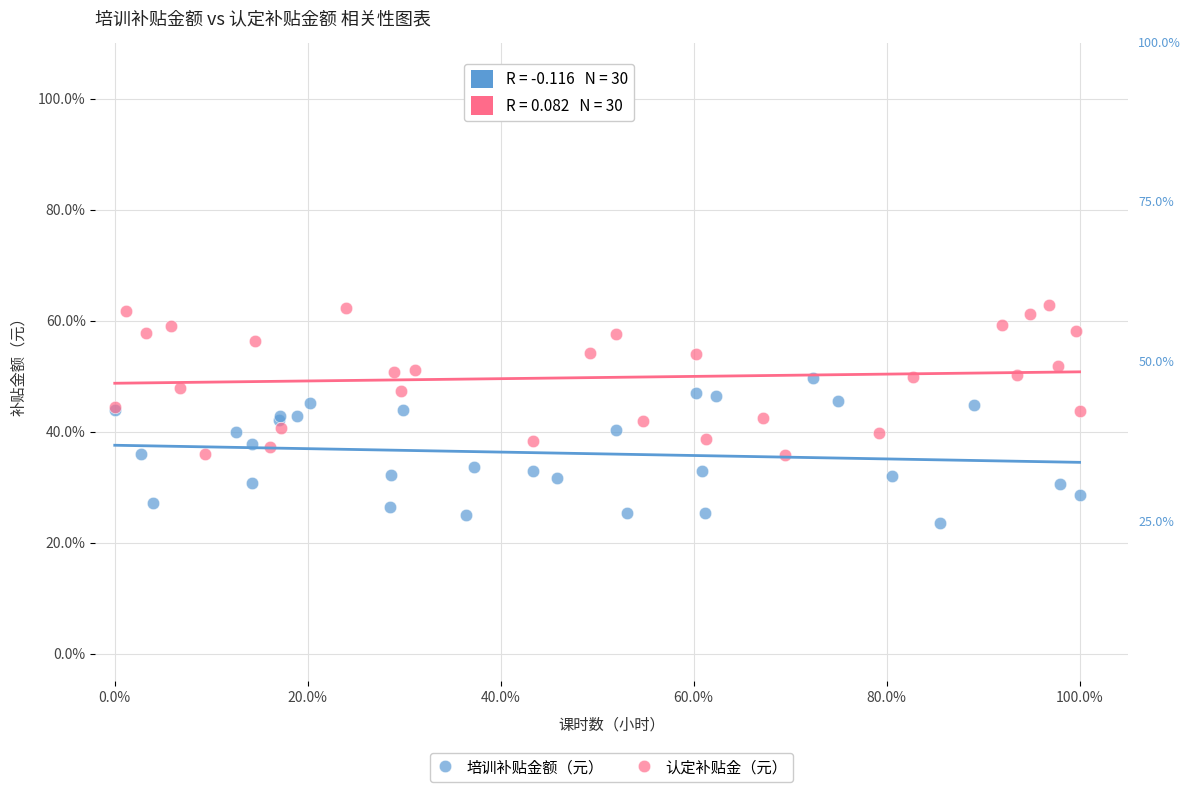

Which series contains the highest Y value?

认定补贴金（元）